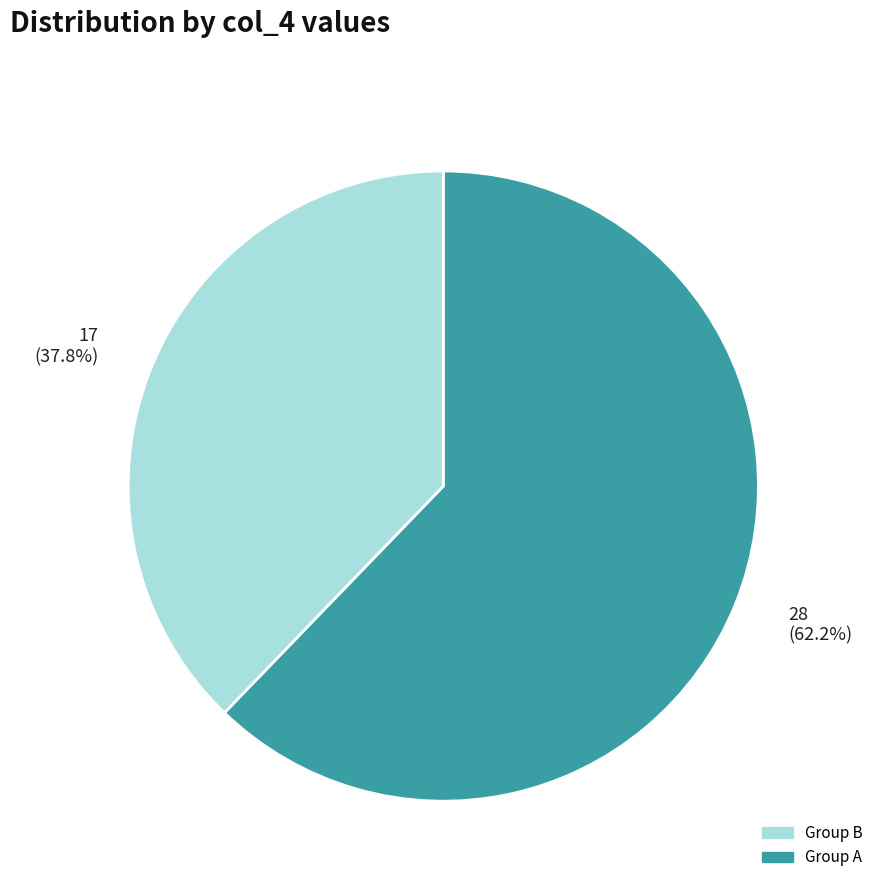

Does any single category account for the majority?

Yes